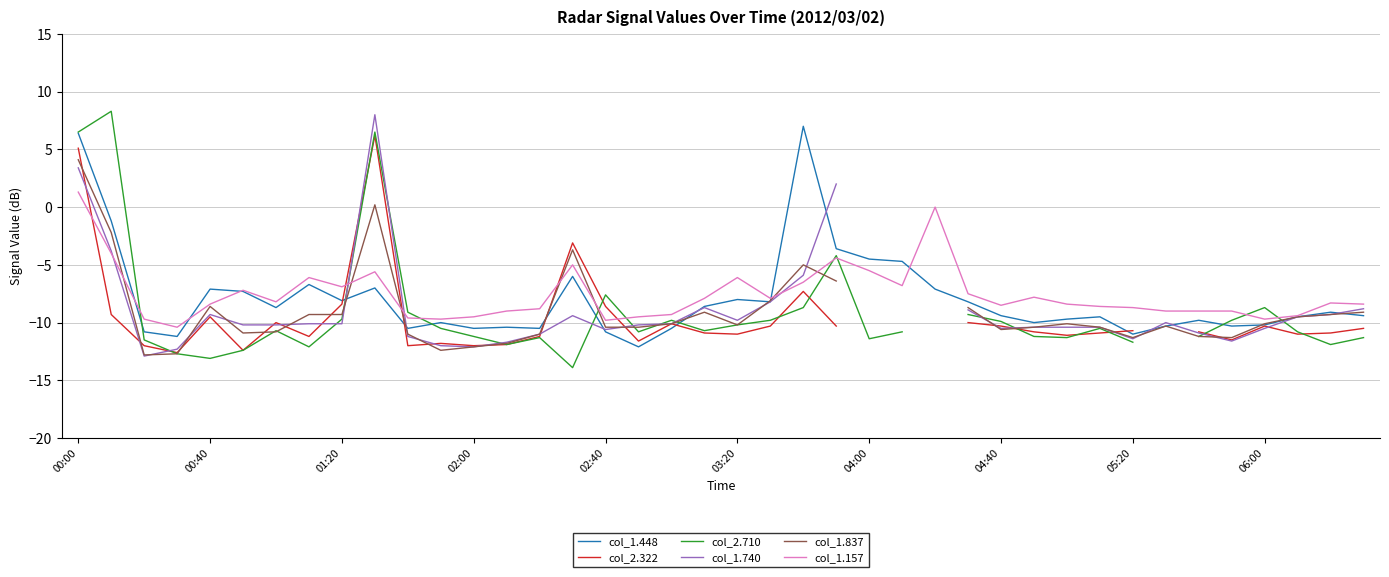

What is the lowest value of the col_1.157 series?

-10.4